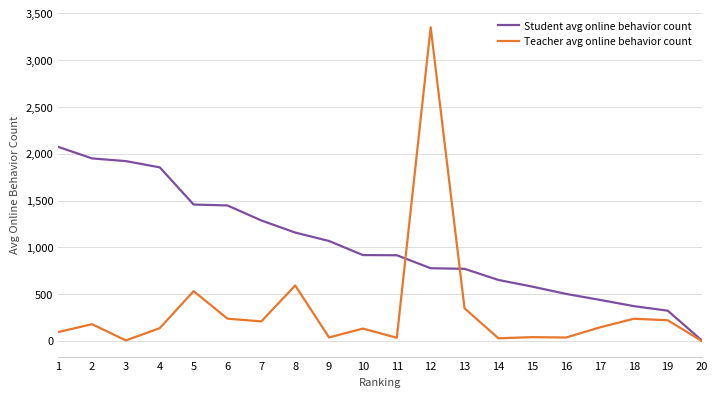

Is the value of Teacher avg online behavior count at 13 greater than the value of Student avg online behavior count at 11?

No